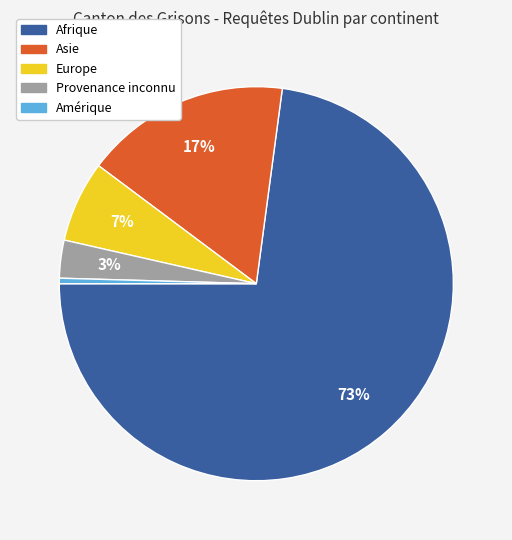

Is it true that Asie is 25% of the pie?

False